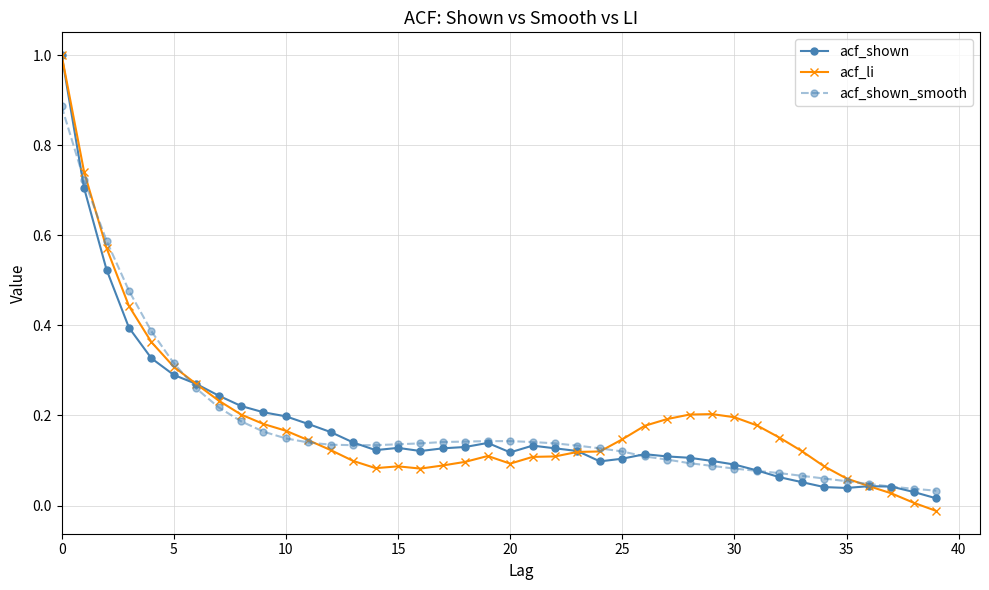

Which series has the widest spread of values?

acf_li